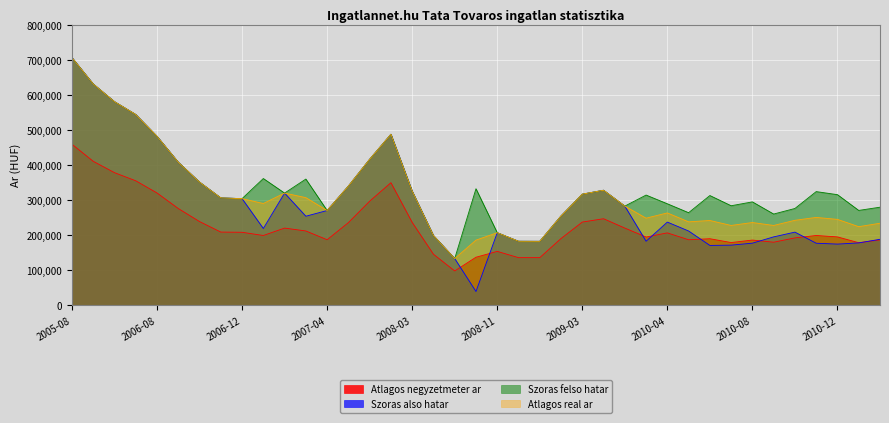

List the labels in order of Atlagos real ar value, largest first.

2005-08, 2005-09, 2005-10, 2005-11, 2007-12, 2006-08, 2007-11, 2006-09, 2006-10, 2007-05, 2009-04, 2008-03, 2007-02, 2009-03, 2007-03, 2006-11, 2006-12, 2007-01, 2009-09, 2007-04, 2010-04, 2009-02, 2010-11, 2010-01, 2010-12, 2010-10, 2010-06, 2010-05, 2010-08, 2011-02, 2010-07, 2010-09, 2011-01, 2008-11, 2008-05, 2008-07, 2008-12, 2009-01, 2008-06